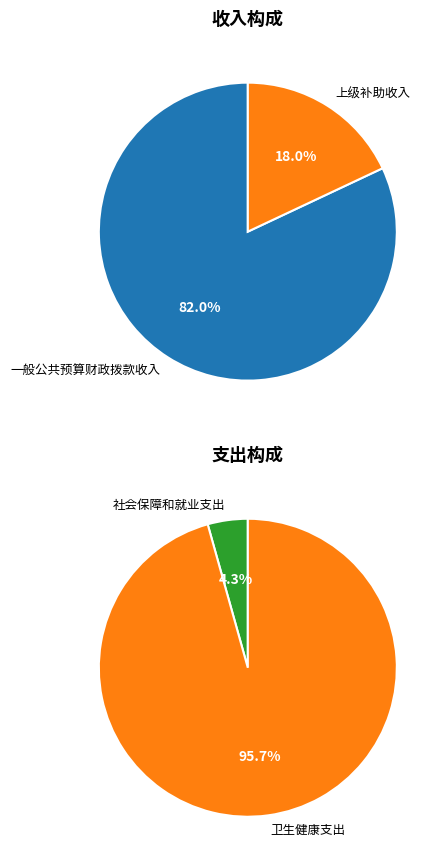

To the nearest percent, what is the average slice percentage?

50%